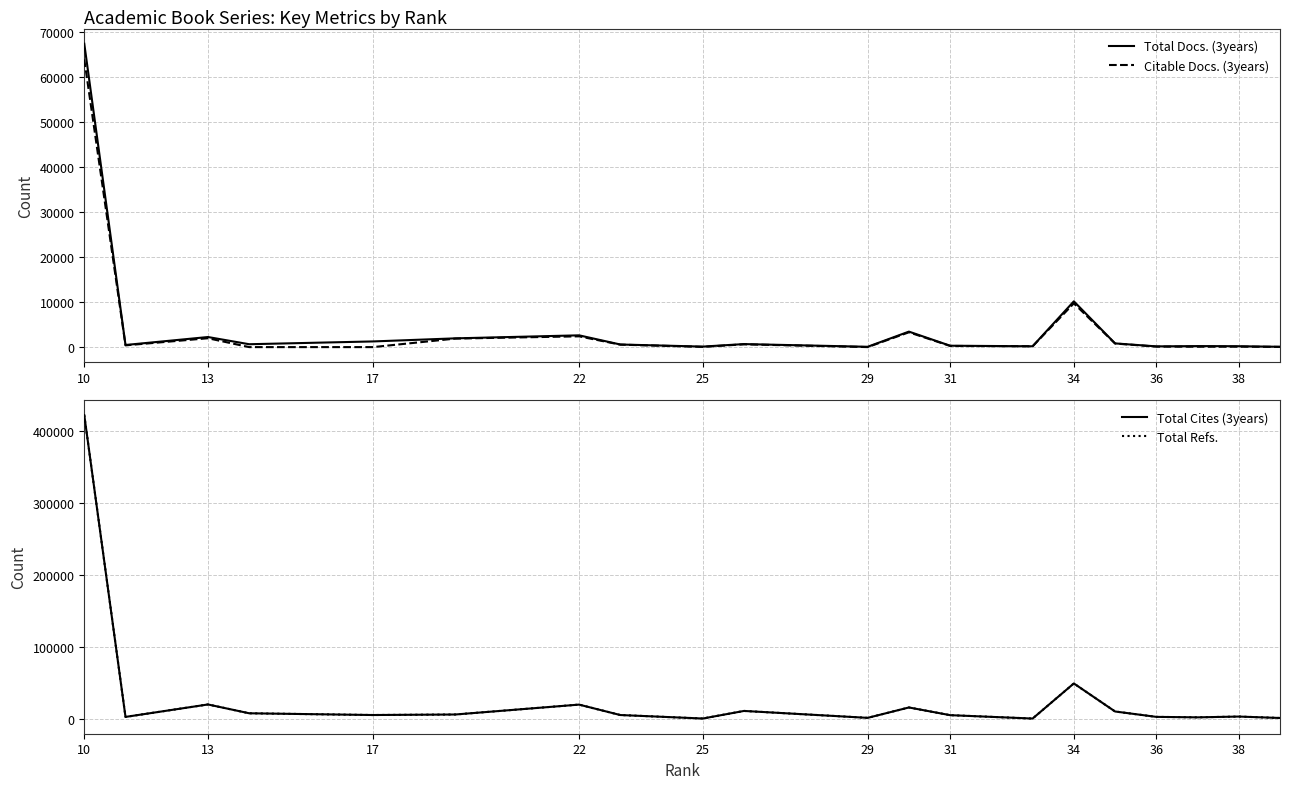

At which category does the chart reach its peak across all series?

10